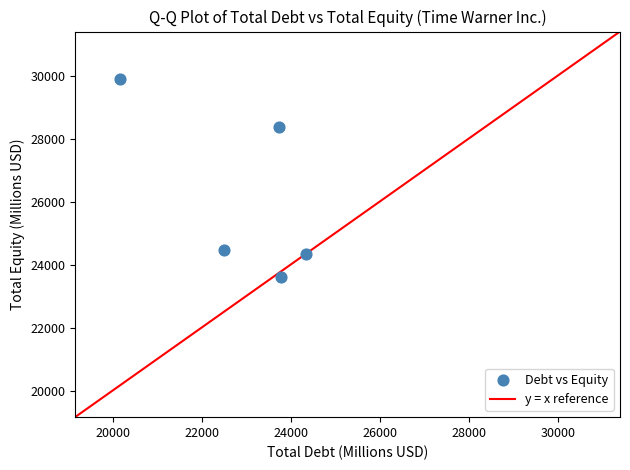

What is the range of Y values (max minus min)?

6285